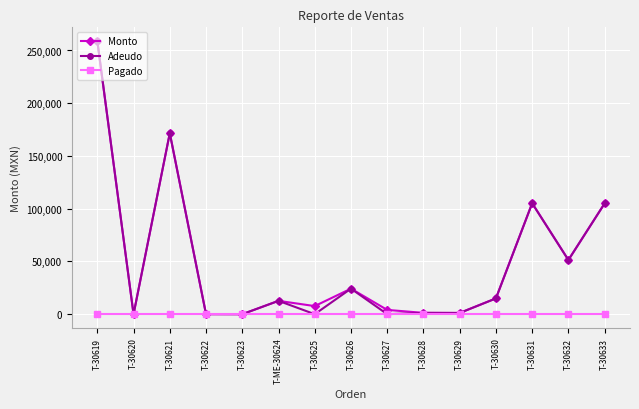

What is the label of the 9th point from the right?

T-30625